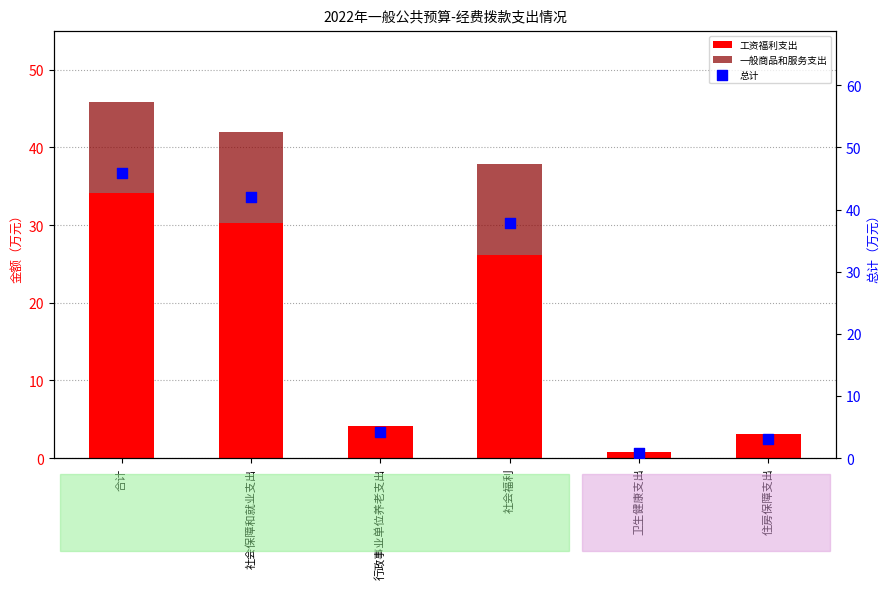

Which series has the largest total across all categories?

总计